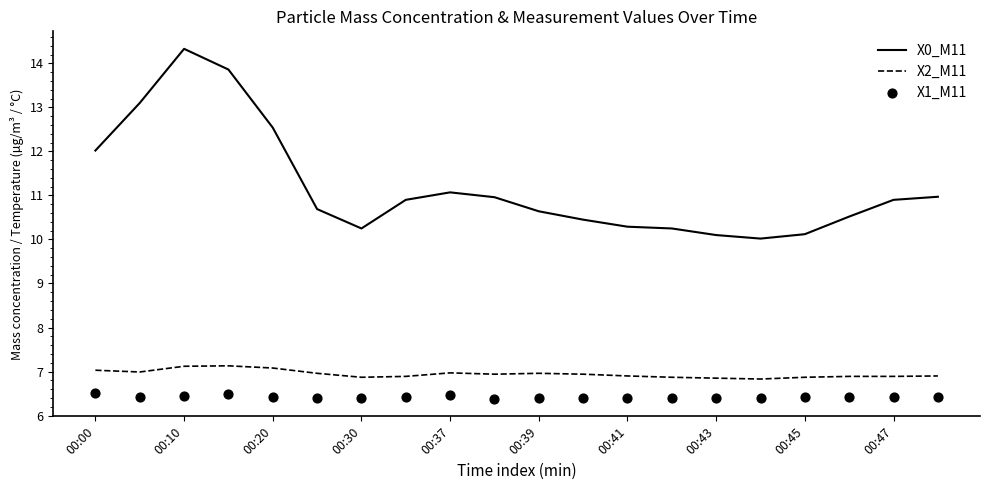

Which series has the largest total across all categories?

X0_M11